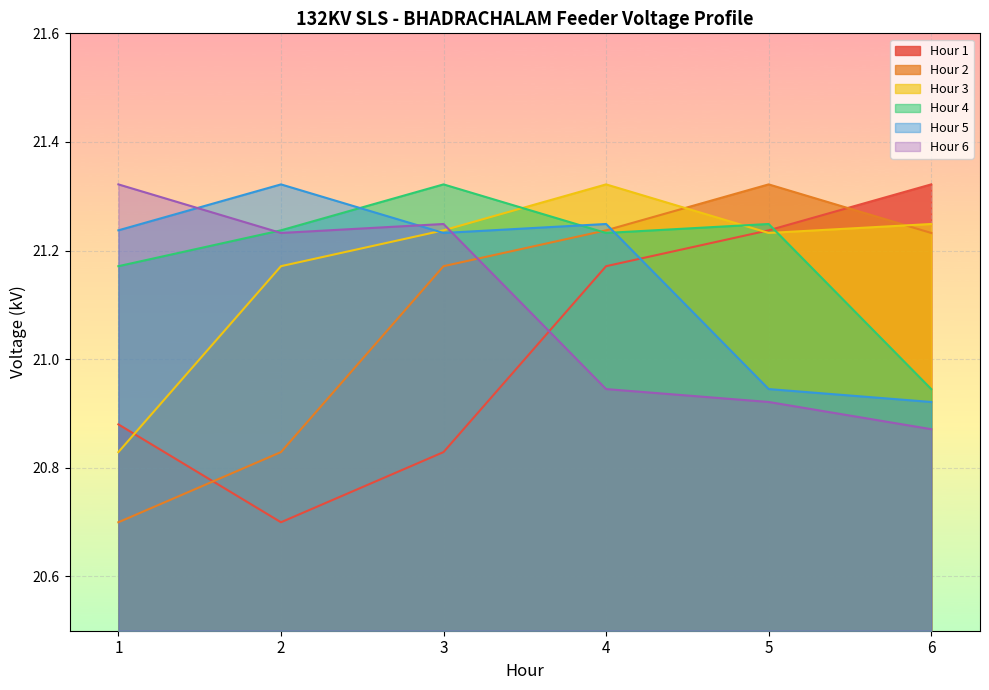

Read the Hour 4 value at 5.

21.2